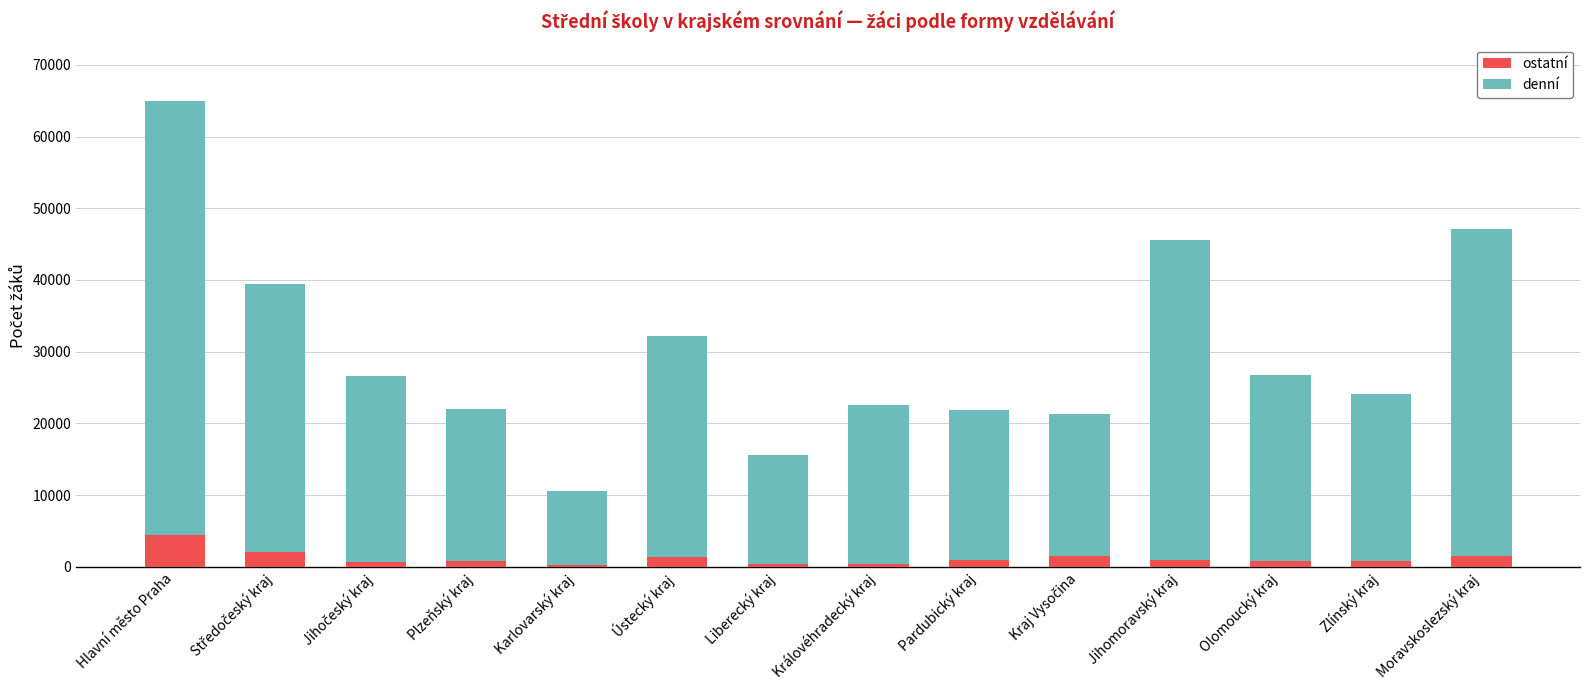

At which category is the sum across all series the highest?

Hlavní město Praha